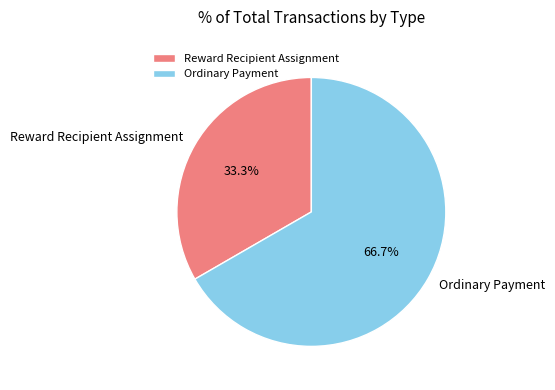

Which category has the smallest portion of the pie?

Reward Recipient Assignment